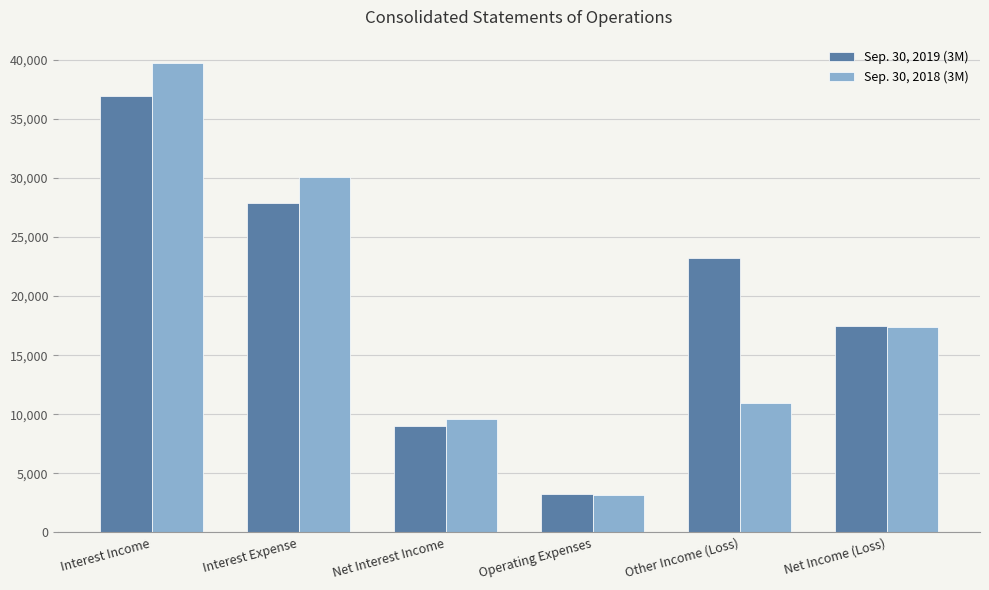

Reading left to right, list all the values displayed in this chart.

Sep. 30, 2019 (3M): Interest Income=36936	Interest Expense=27913	Net Interest Income=9023	Operating Expenses=3258	Other Income (Loss)=23257	Net Income (Loss)=17492
Sep. 30, 2018 (3M): Interest Income=39725	Interest Expense=30127	Net Interest Income=9598	Operating Expenses=3199	Other Income (Loss)=10966	Net Income (Loss)=17365